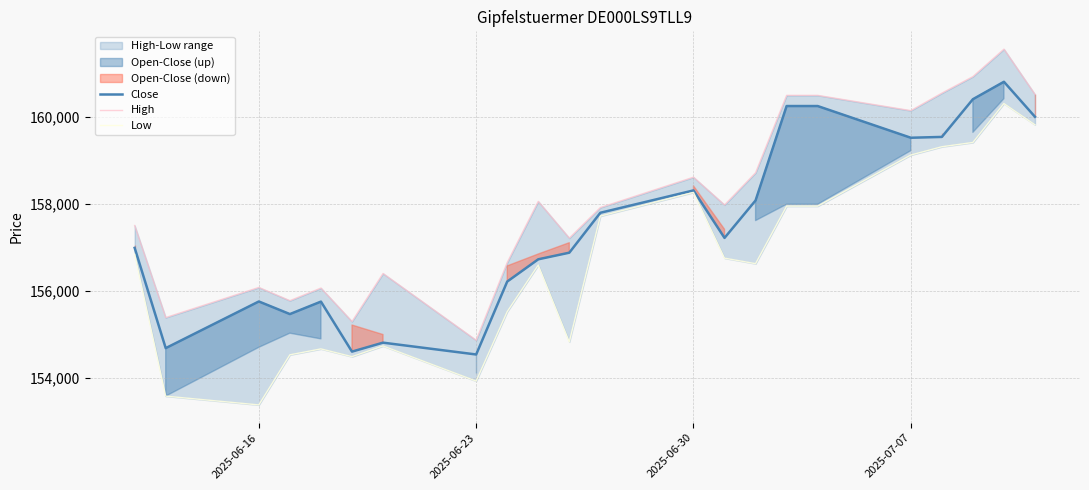

Rank the series by their average value, from lowest to highest.

Low, Close, High